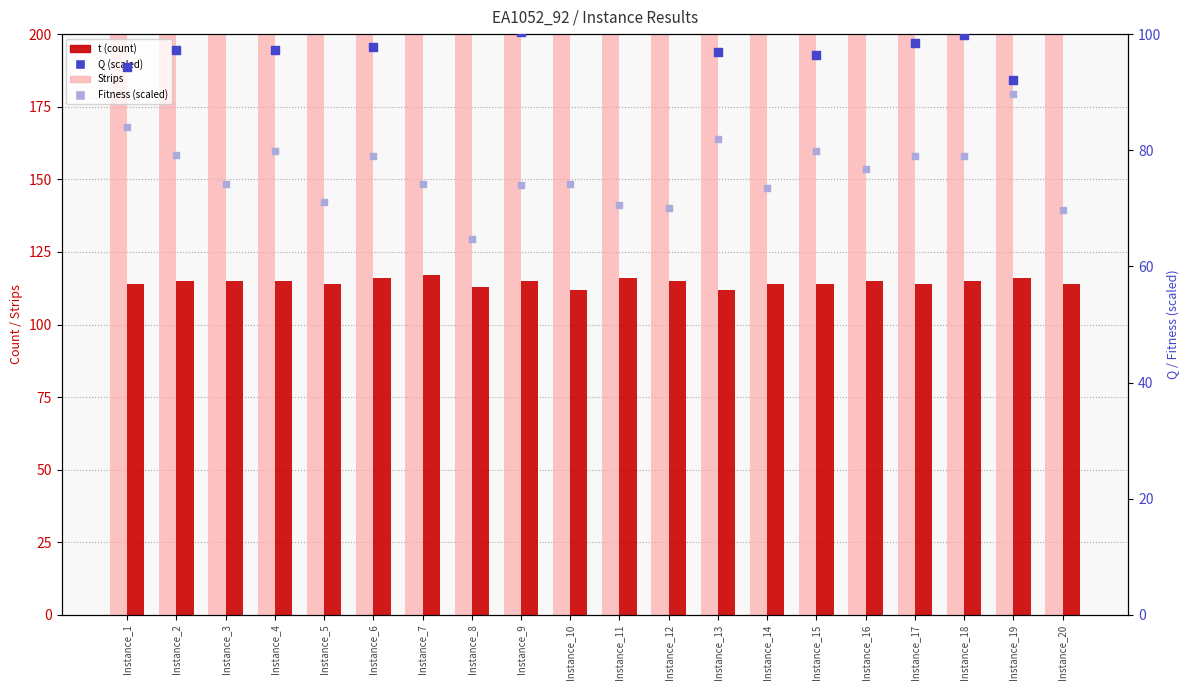

What is the total value across all series at Instance_14?

646.5